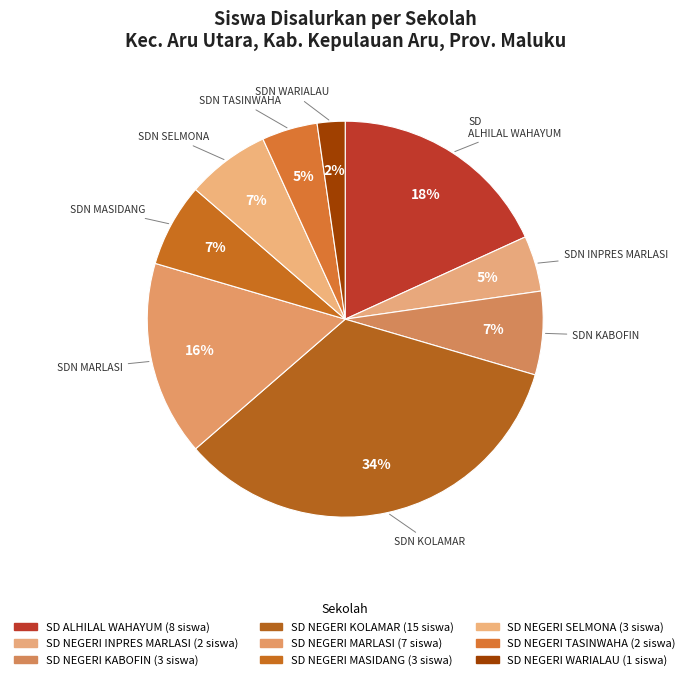

What percentage is the SD NEGERI KOLAMAR slice, to the nearest percent?

34%